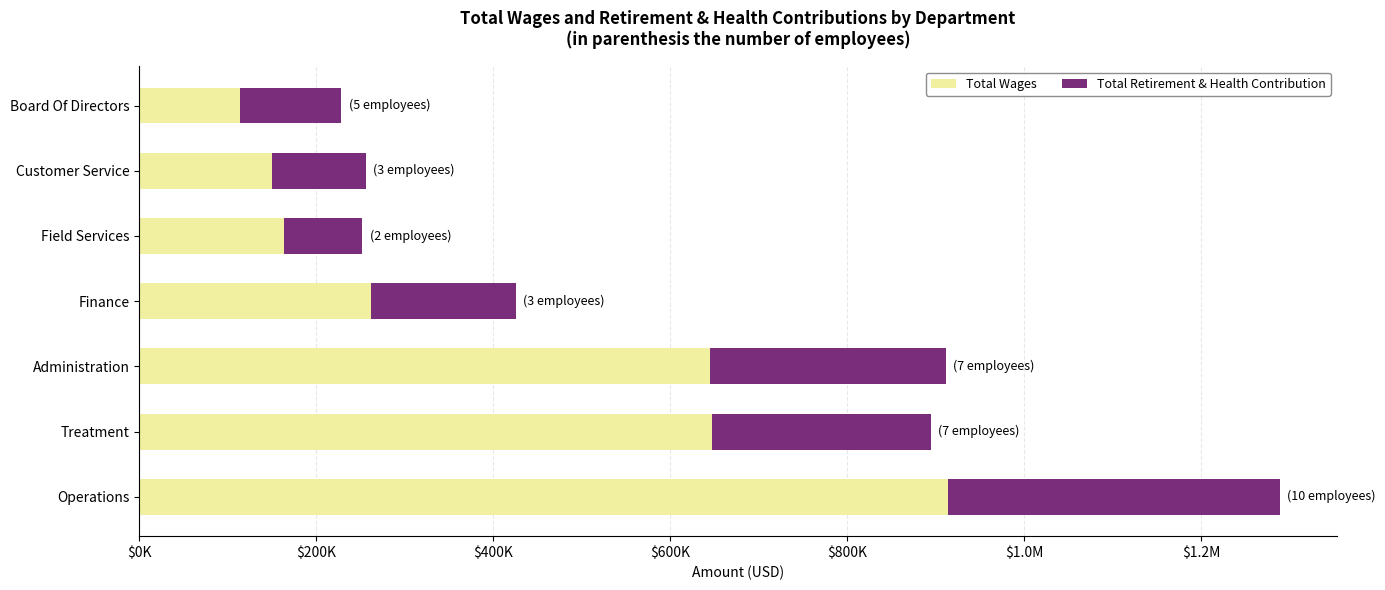

What are all the series names shown in the legend?

Total Wages, Total Retirement & Health Contribution